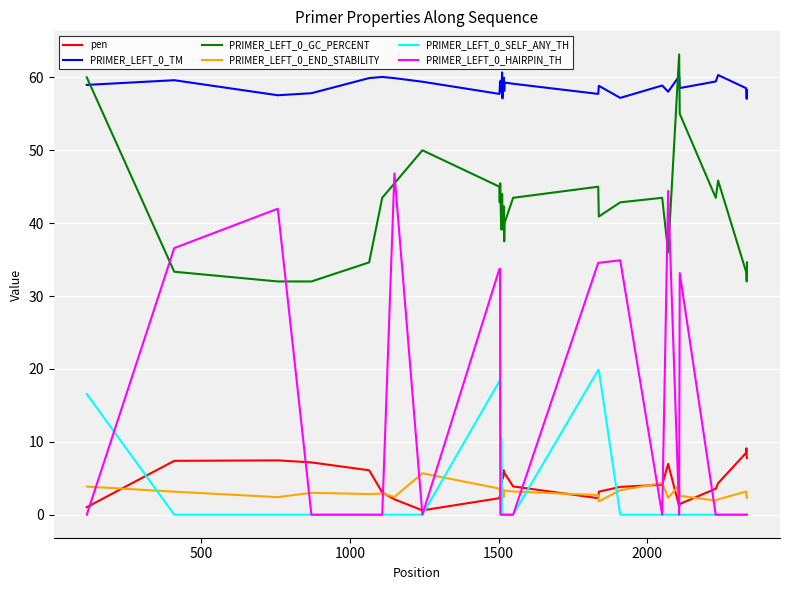

Which series has the largest total across all categories?

PRIMER_LEFT_0_TM